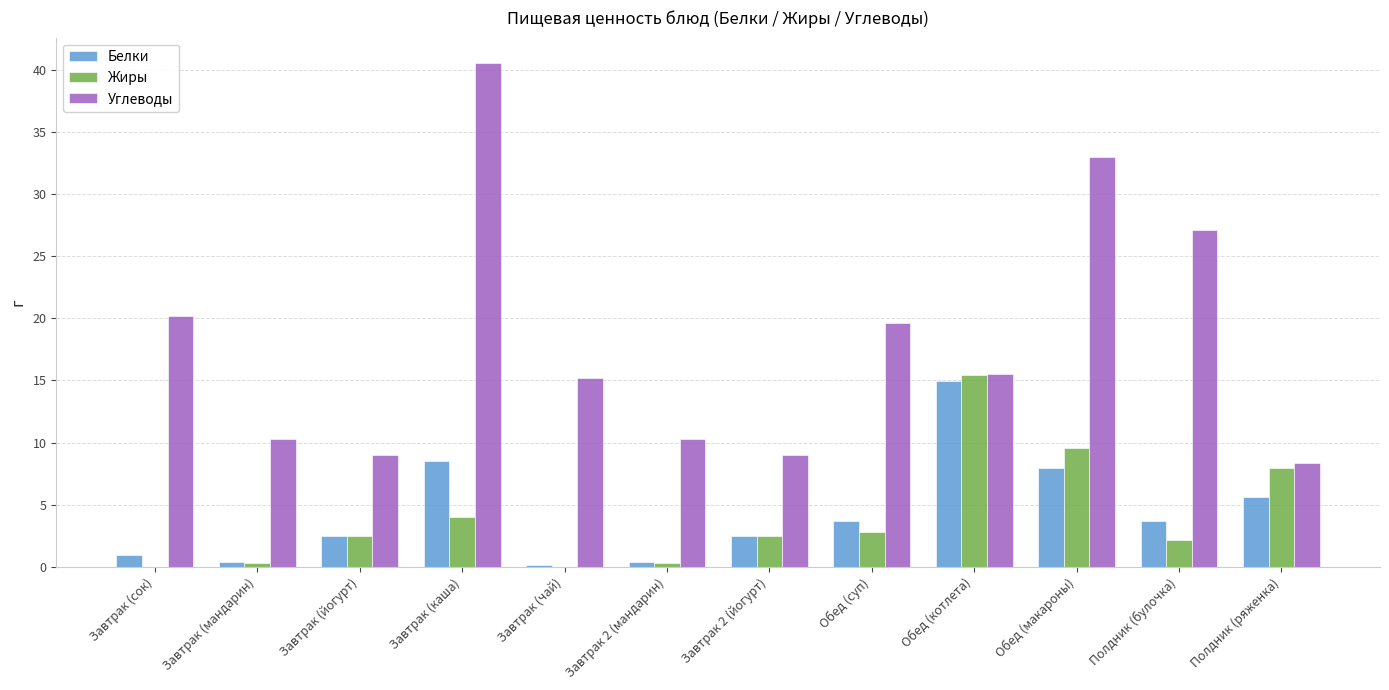

Which series changed the most between Обед (котлета) and Обед (макароны)?

Углеводы